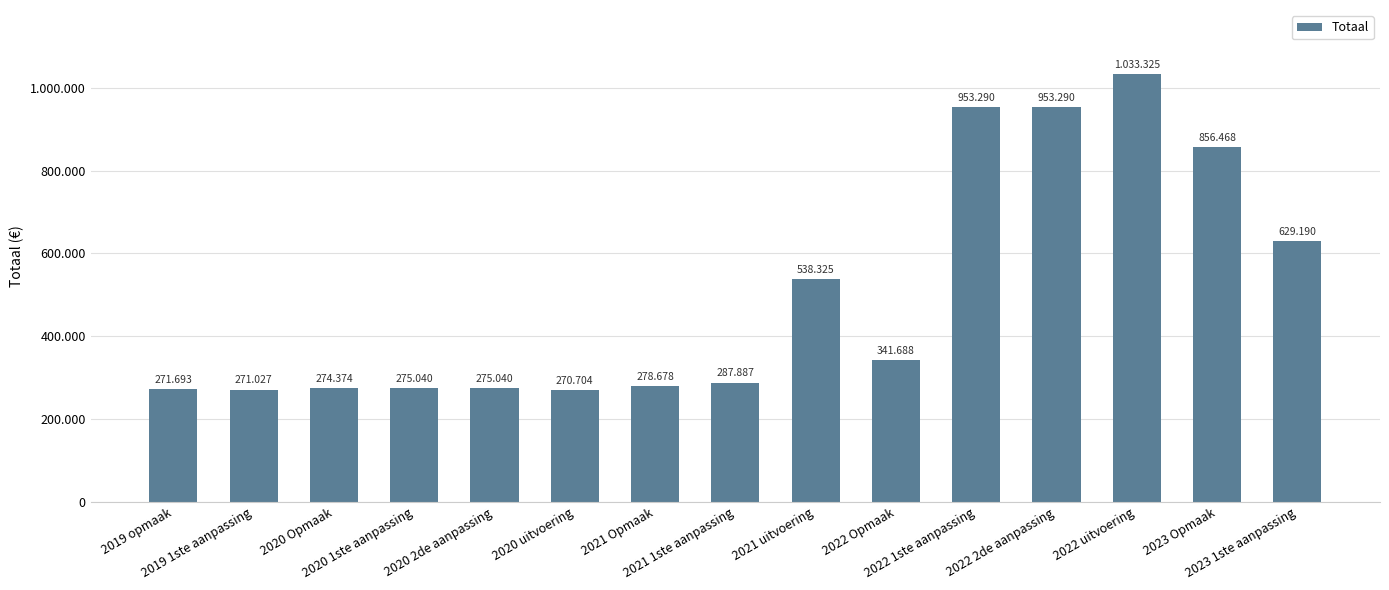

Are the bars horizontal?

No